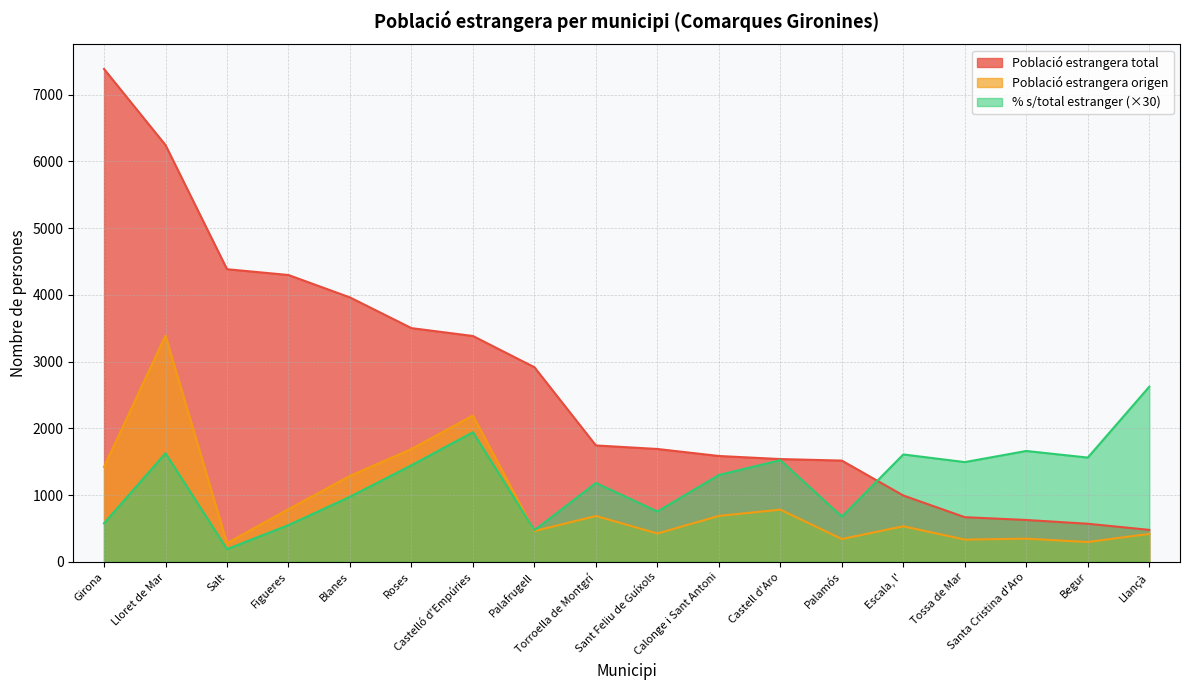

What value does the % sobre total estranger series have at Blanes?

32.5